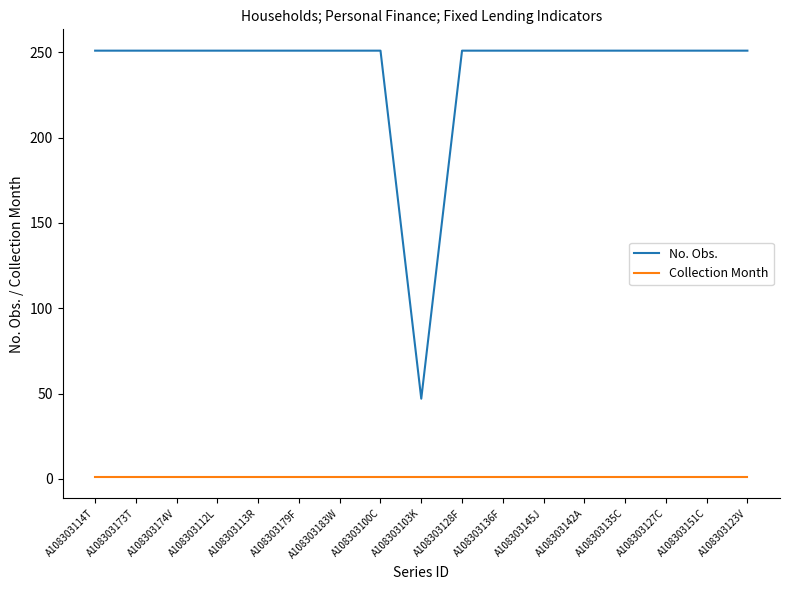

What is the sum of the No. Obs. values at A108303142A and A108303112L?

502